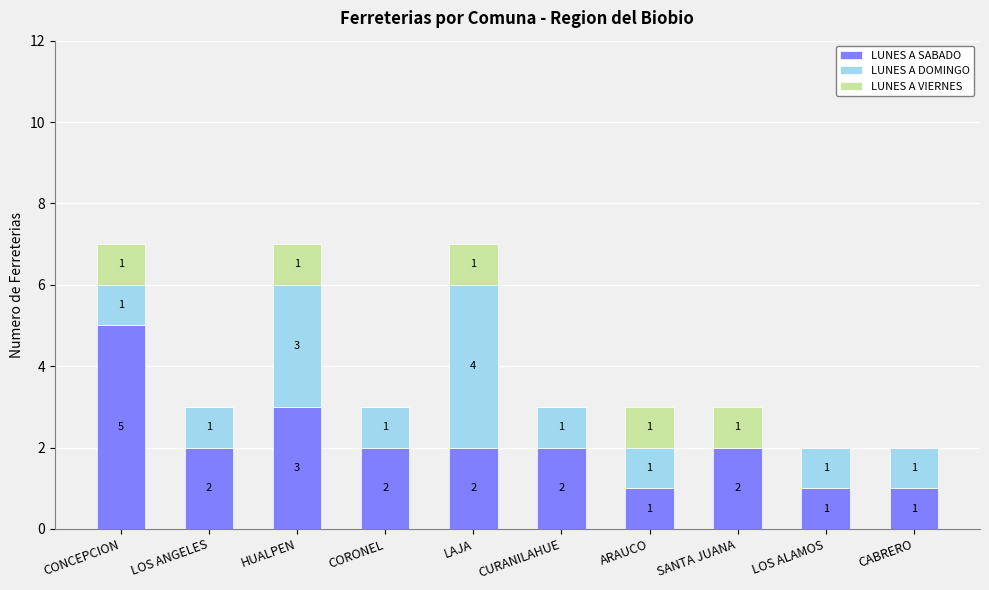

Reading left to right, what are the values for LUNES A SABADO?

CONCEPCION=5	LOS ANGELES=2	HUALPEN=3	CORONEL=2	LAJA=2	CURANILAHUE=2	ARAUCO=1	SANTA JUANA=2	LOS ALAMOS=1	CABRERO=1